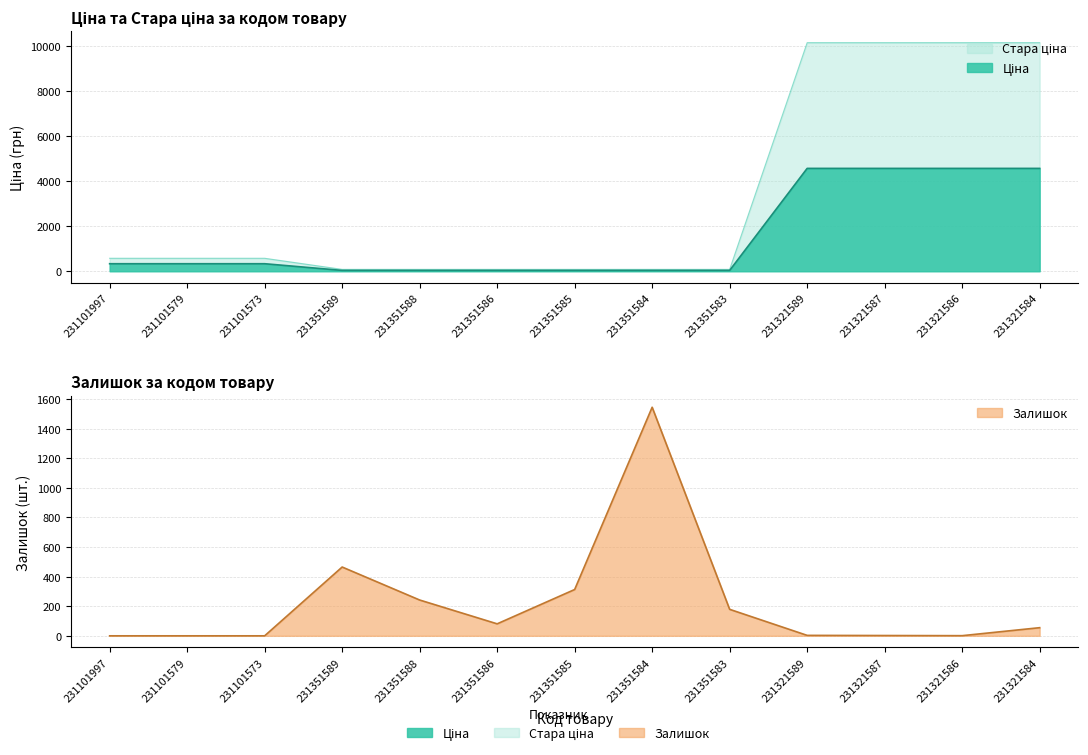

Reading right to left, what are all the values shown in this chart?

Ціна: 231321584=4571.4	231321586=4571.4	231321587=4571.4	231321589=4571.4	231351583=37.4	231351584=37.4	231351585=37.4	231351586=37.4	231351588=37.4	231351589=37.4	231101573=334.4	231101579=334.4	231101997=334.4
Стара ціна: 231321584=10158.6	231321586=10158.6	231321587=10158.6	231321589=10158.6	231351583=83.0	231351584=83.0	231351585=83.0	231351586=83.0	231351588=83.0	231351589=83.0	231101573=576.6	231101579=576.6	231101997=576.6
Залишок: 231321584=55.0	231321586=1.0	231321587=2.0	231321589=3.0	231351583=179.0	231351584=1545.0	231351585=313.0	231351586=81.0	231351588=242.0	231351589=465.0	231101573=0.0	231101579=0.0	231101997=0.0